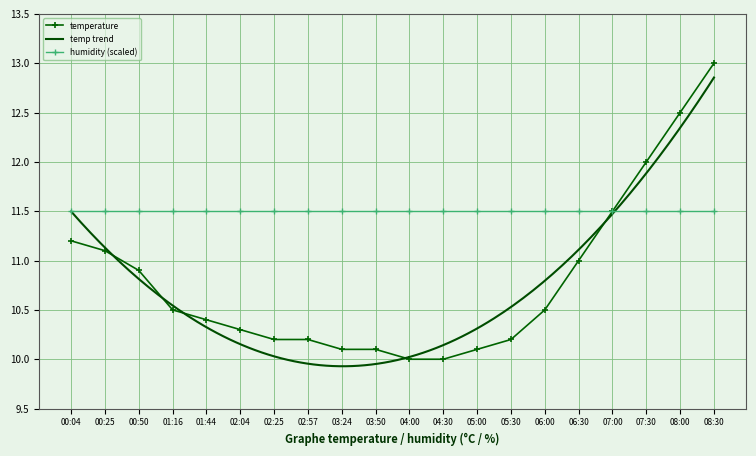

The humidity (scaled) series shows 11.5 at 05:30. True or false?

True